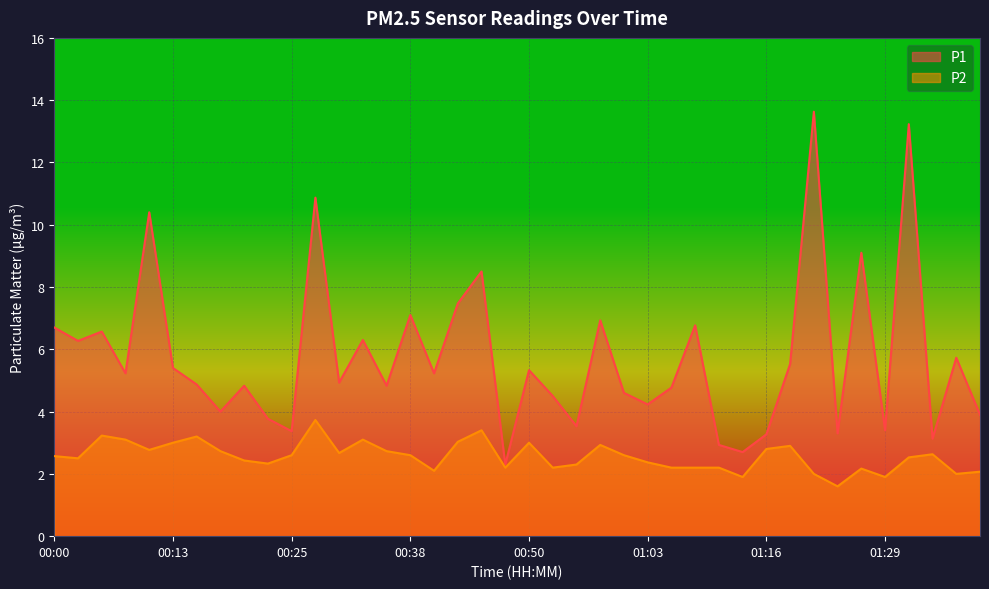

At 00:38, list the series in order from smallest to largest.

P2, P1